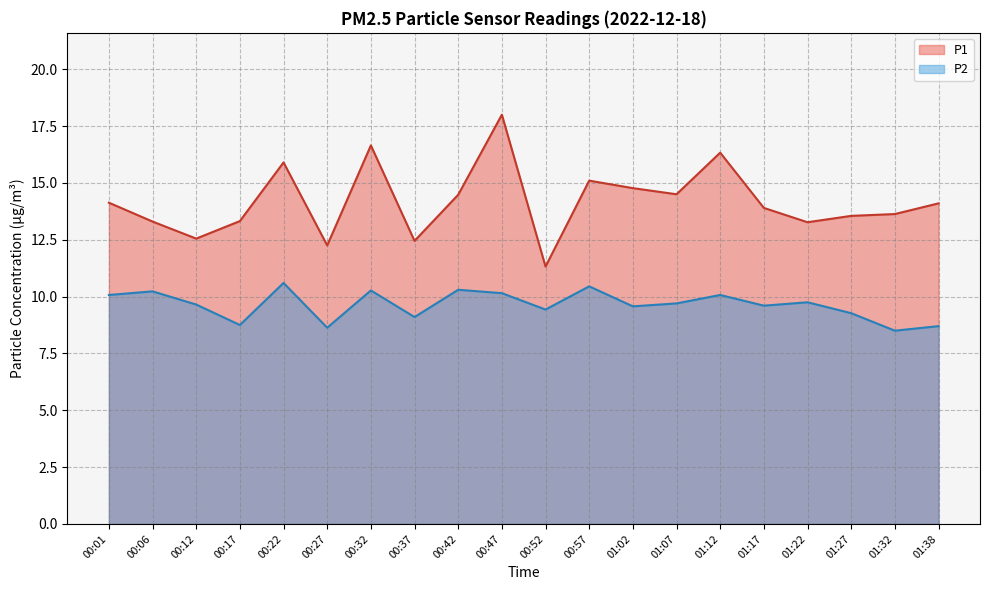

In P2, how many points are higher than both neighbors (excluding endpoints)?

7